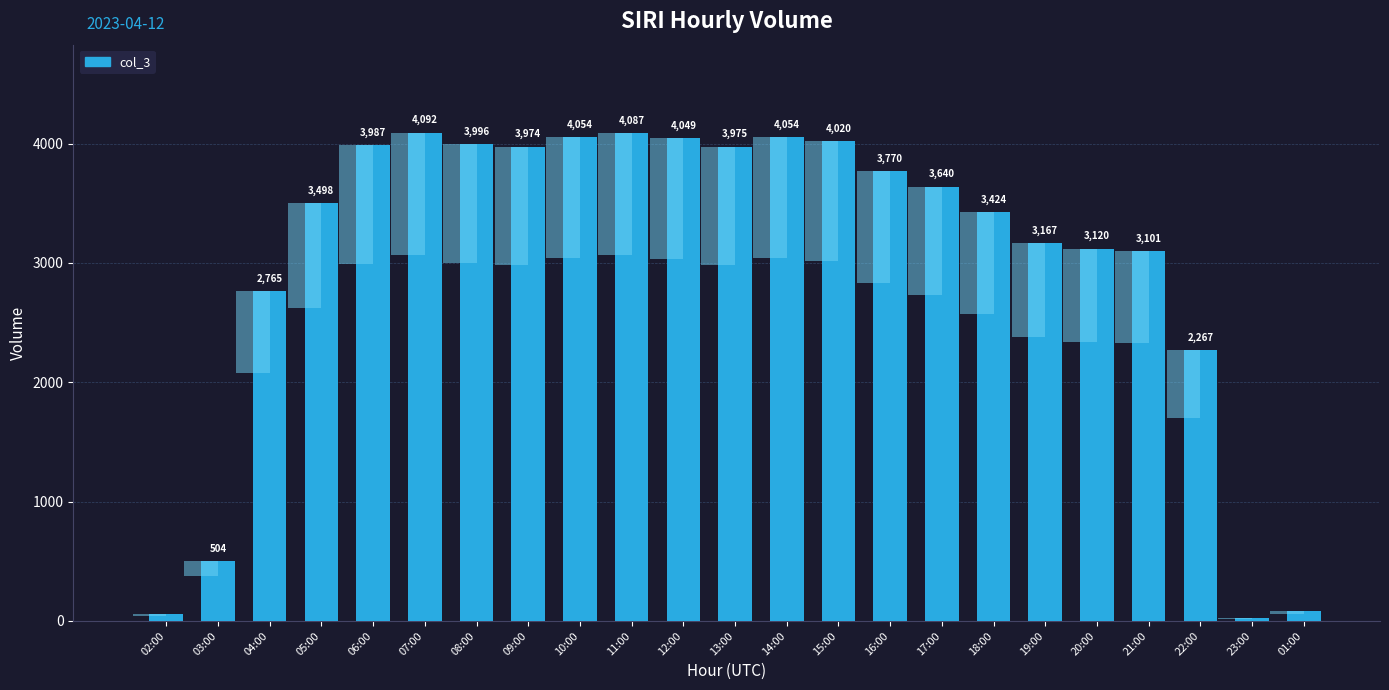

List the labels in order of value, smallest first.

23:00, 02:00, 01:00, 03:00, 22:00, 04:00, 21:00, 20:00, 19:00, 18:00, 05:00, 17:00, 16:00, 09:00, 13:00, 06:00, 08:00, 15:00, 12:00, 10:00, 14:00, 11:00, 07:00